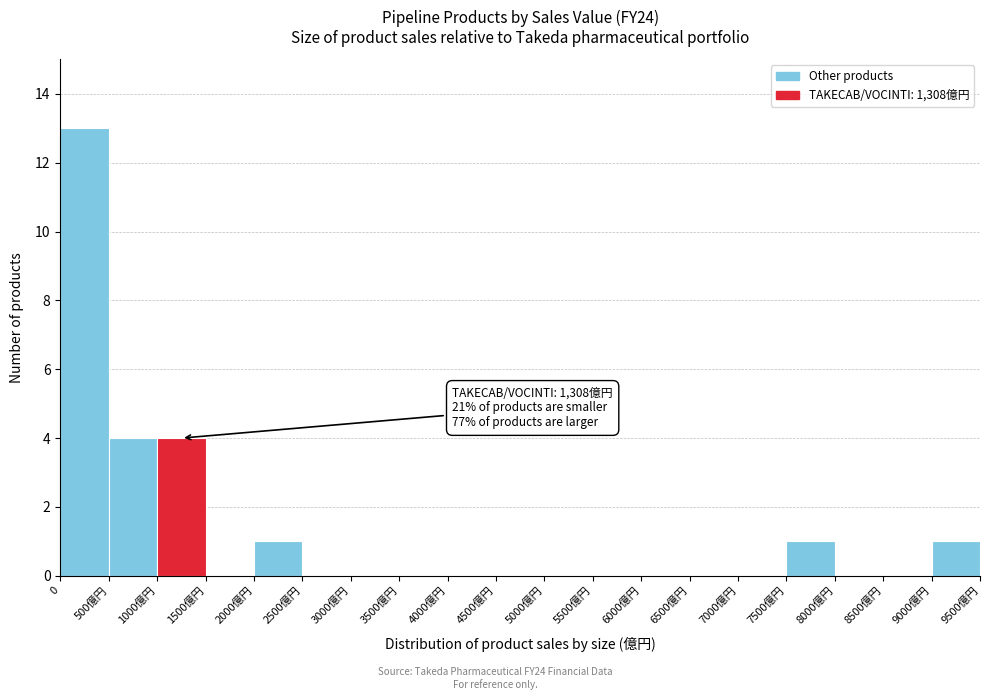

Reading right to left, what are all the values shown in this chart?

9000億円=1	8500億円=0	8000億円=0	7500億円=1	7000億円=0	6500億円=0	6000億円=0	5500億円=0	5000億円=0	4500億円=0	4000億円=0	3500億円=0	3000億円=0	2500億円=0	2000億円=1	1500億円=0	1000億円=4	500億円=4	0=13